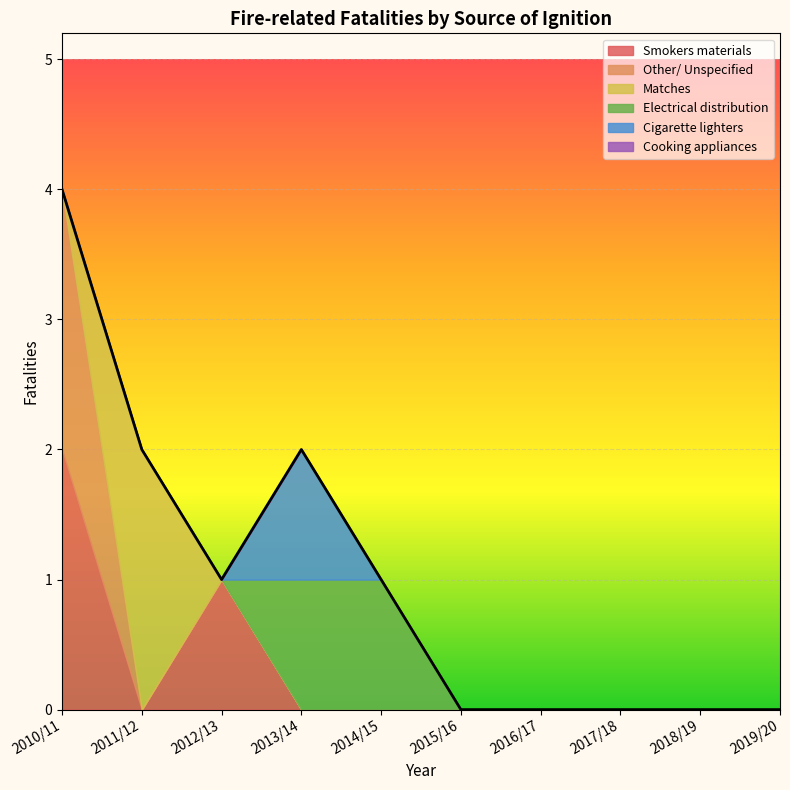

List the series in order of their peak value, highest first.

Smokers materials, Other/ Unspecified, Matches, Electrical distribution, Cigarette lighters, Cooking appliances